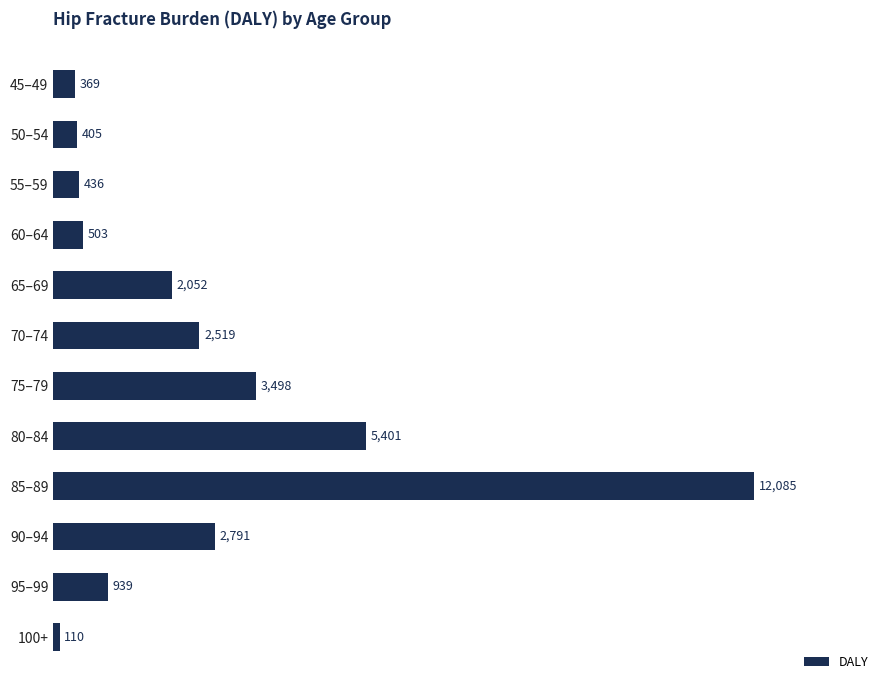

The chart shows a value of 3497.8 at 75–79. True or false?

True